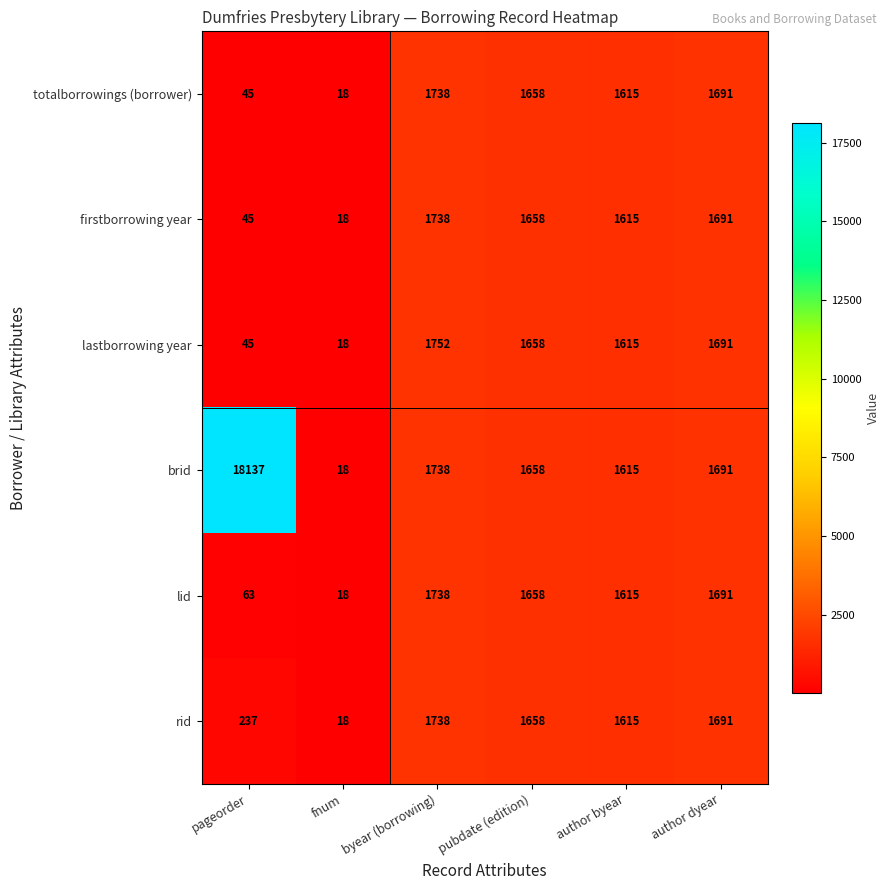

At which category is the sum across all series the highest?

pageorder